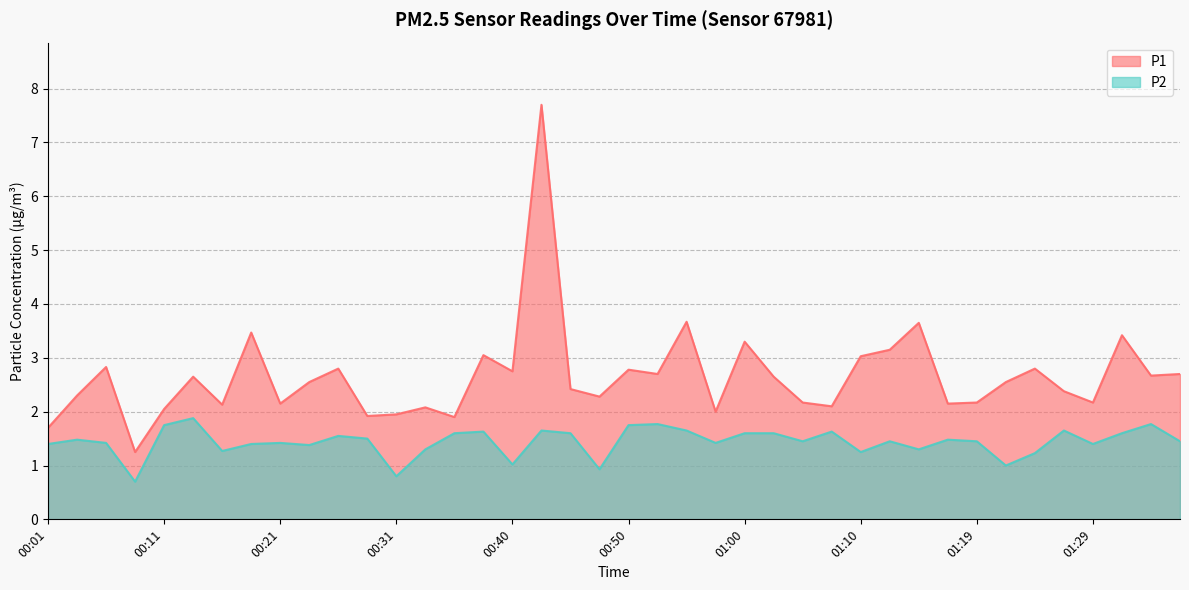

Count the number of categories in the chart.

40